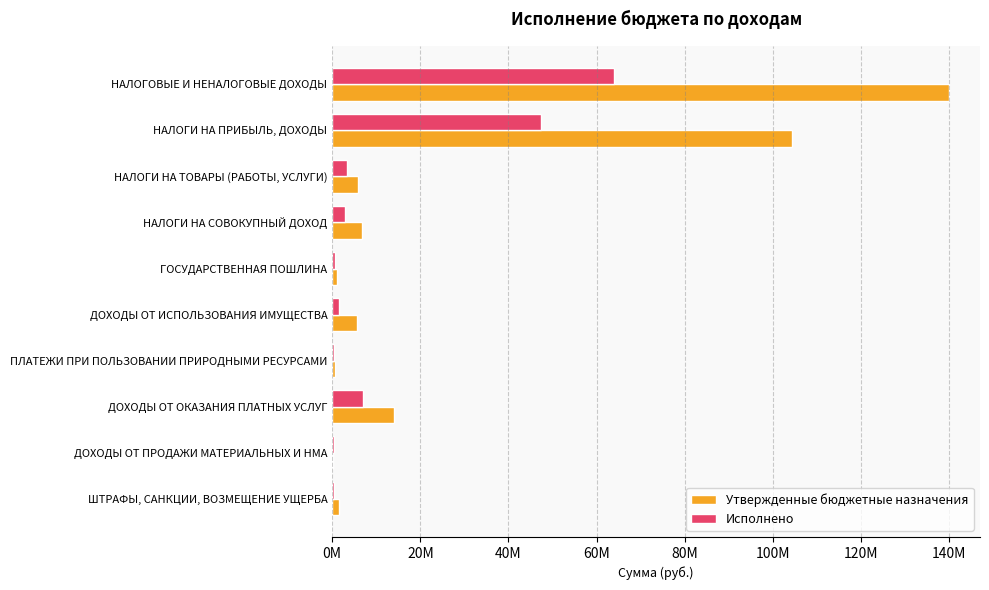

What are all the series names shown in the legend?

Утвержденные бюджетные назначения, Исполнено